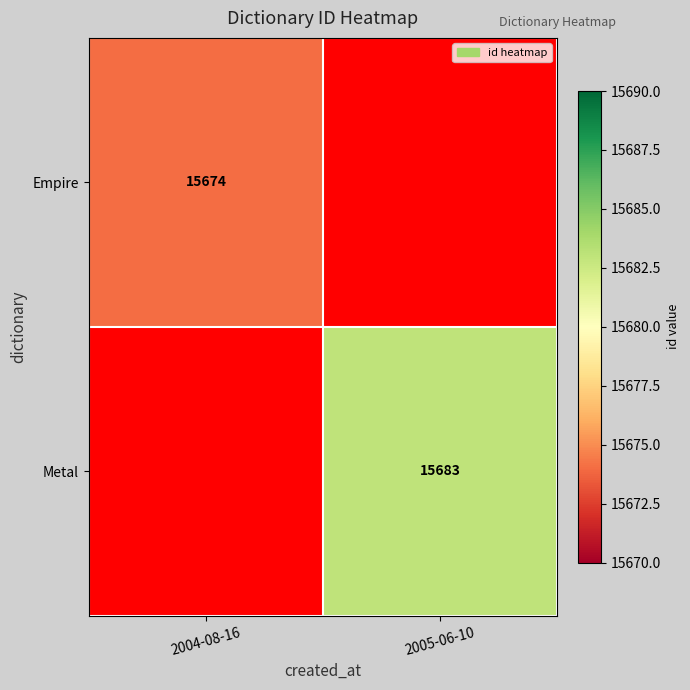

True or false: Empire has a value of 15674 at 2004-08-16.

True